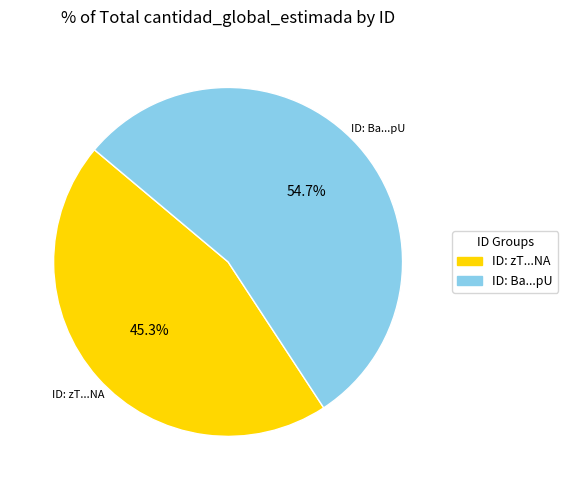

Between ID: Ba...pU and ID: zT...NA, which is larger?

ID: Ba...pU